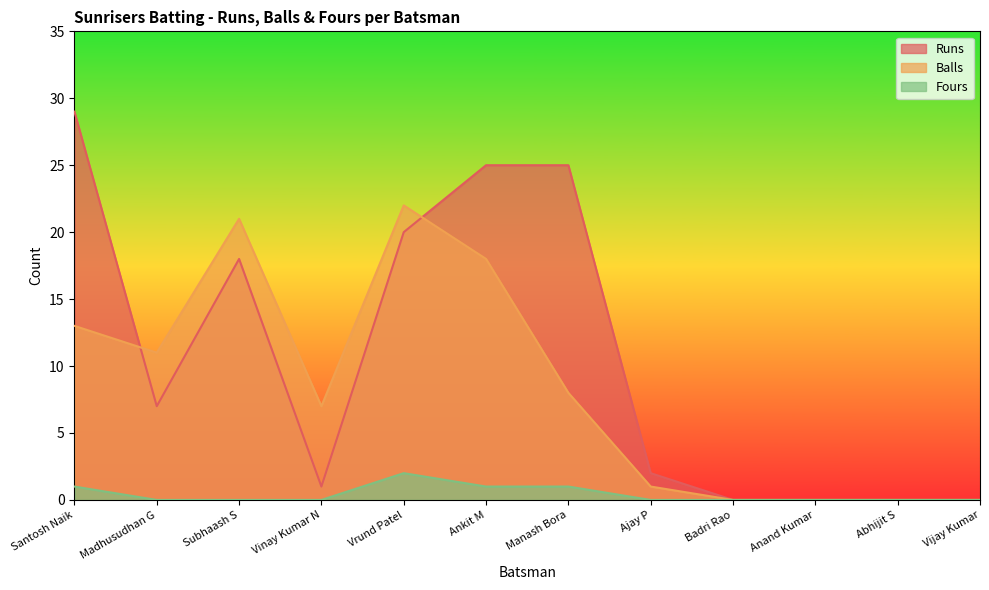

Reading right to left, what are all the values shown in this chart?

Runs: Vijay Kumar=0	Abhijit S=0	Anand Kumar=0	Badri Rao=0	Ajay P=2	Manash Bora=25	Ankit M=25	Vrund Patel=20	Vinay Kumar N=1	Subhaash S=18	Madhusudhan G=7	Santosh Naik=29
Balls: Vijay Kumar=0	Abhijit S=0	Anand Kumar=0	Badri Rao=0	Ajay P=1	Manash Bora=8	Ankit M=18	Vrund Patel=22	Vinay Kumar N=7	Subhaash S=21	Madhusudhan G=11	Santosh Naik=13
Fours: Vijay Kumar=0	Abhijit S=0	Anand Kumar=0	Badri Rao=0	Ajay P=0	Manash Bora=1	Ankit M=1	Vrund Patel=2	Vinay Kumar N=0	Subhaash S=0	Madhusudhan G=0	Santosh Naik=1